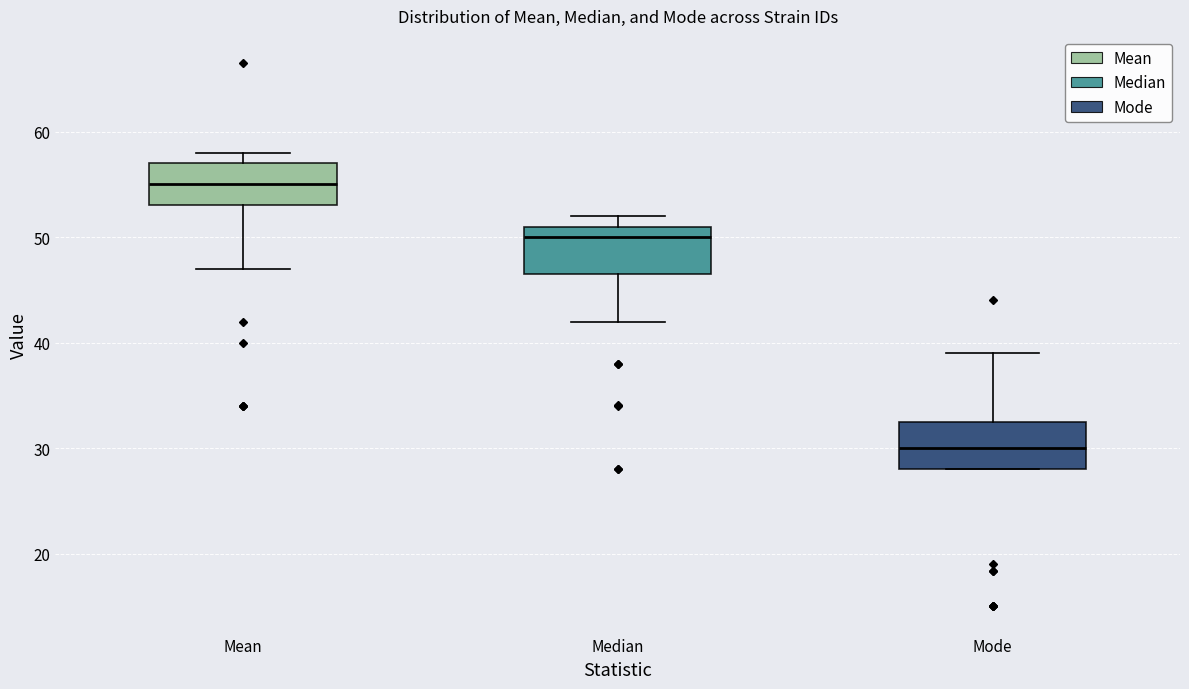

Reading left to right, transcribe this box plot: for each box, give where its median line is, the range the box spans, and where its two whiskers end, as read against the y-axis. The values are not printed on the chart, so give them approximately, as read against the axis.

Mean: median 55, box 53 to 57, whiskers 47 to 58
Median: median 50, box 47 to 51, whiskers 42 to 52
Mode: median 30, box 28 to 33, whiskers 28 to 39